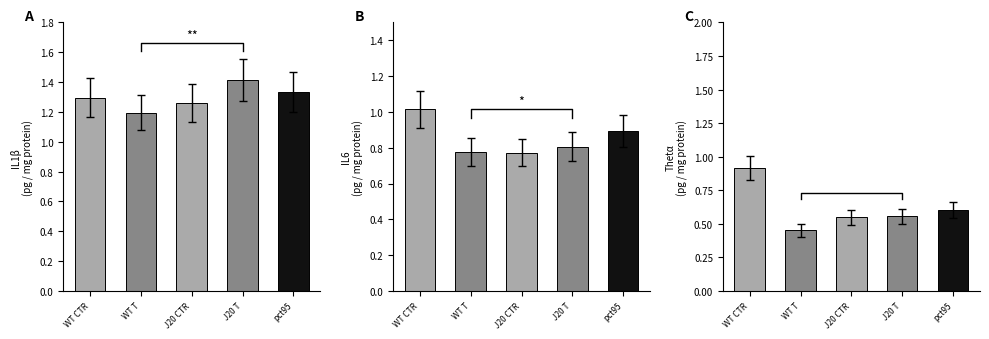

How many groups of bars are there?

5